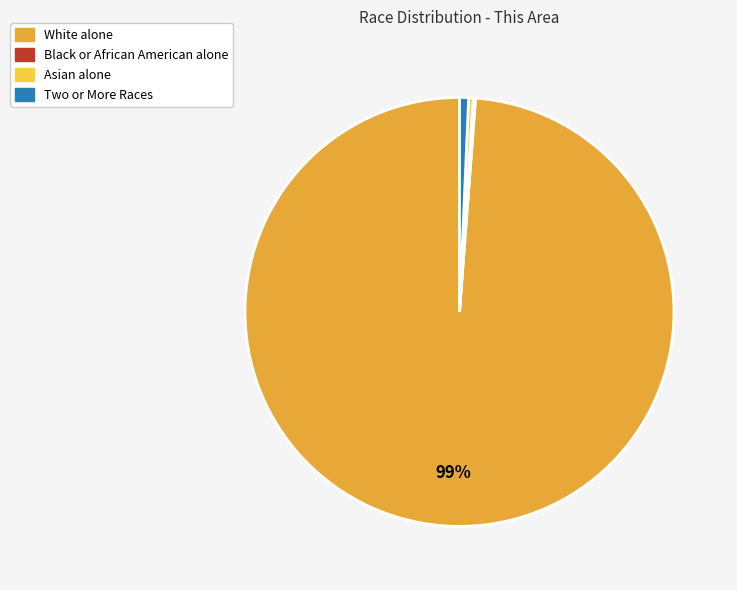

What percentage is the White alone slice, to the nearest percent?

99%